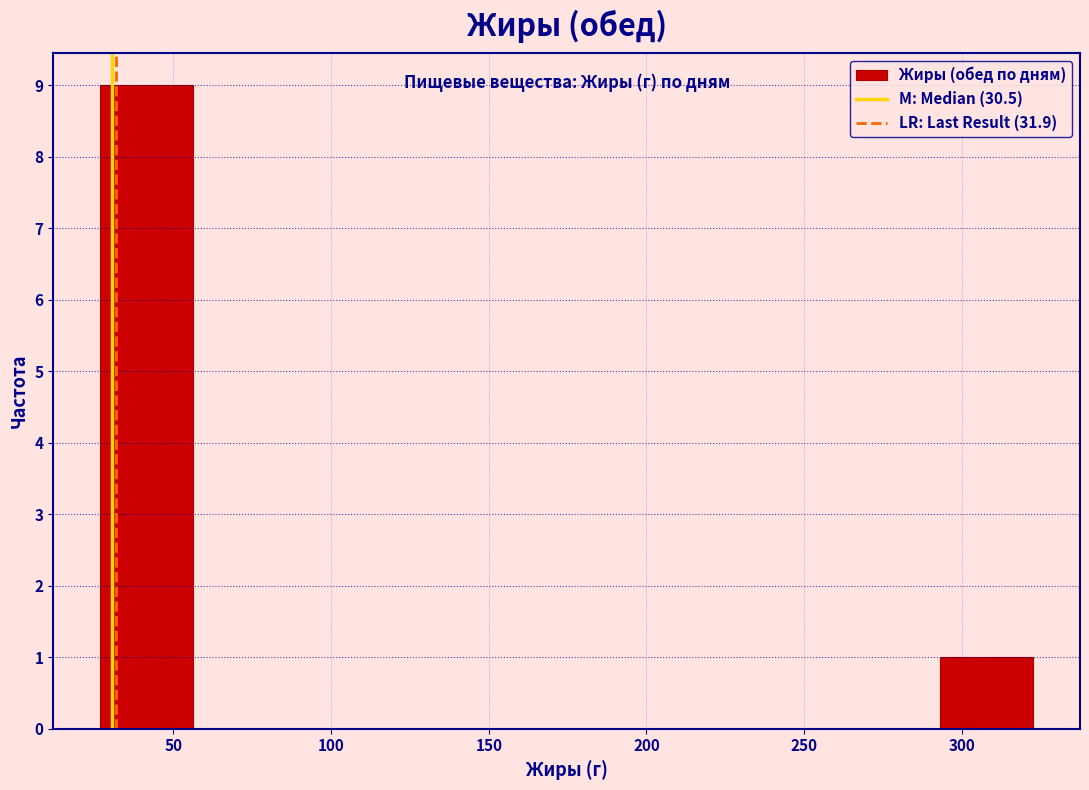

Reading left to right, transcribe this chart: for each bar, give the range it covers on the x-axis and its height. Neither the bar edges nor the heights are printed on the chart, so give them approximately, as read against the axes.

25 to 55: 9
55 to 85: 0
85 to 115: 0
115 to 145: 0
145 to 175: 0
175 to 205: 0
205 to 235: 0
235 to 265: 0
265 to 295: 0
295 to 325: 1